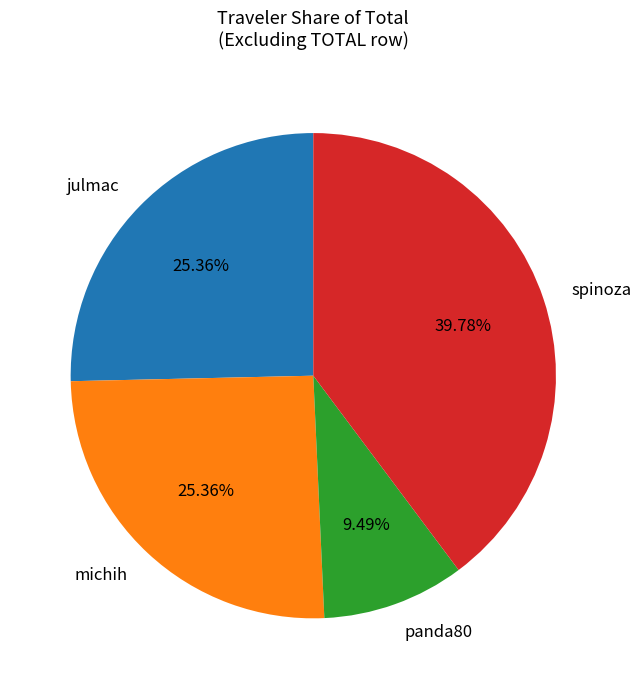

Which has a higher value, spinoza or panda80?

spinoza